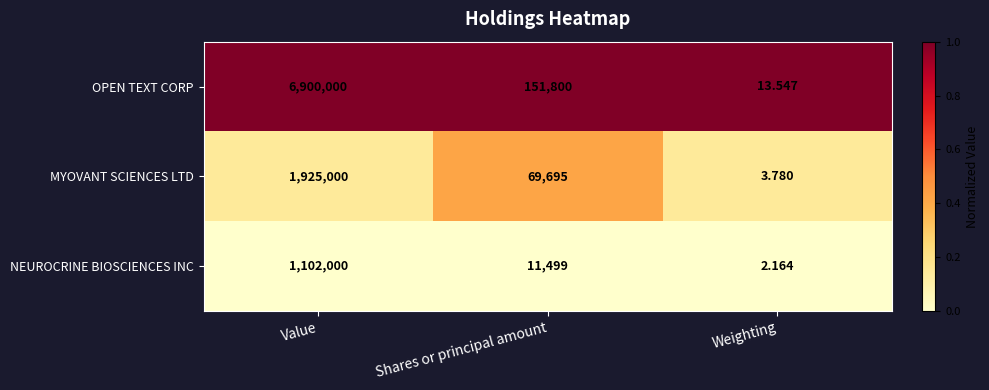

Which series has the largest total across all categories?

OPEN TEXT CORP